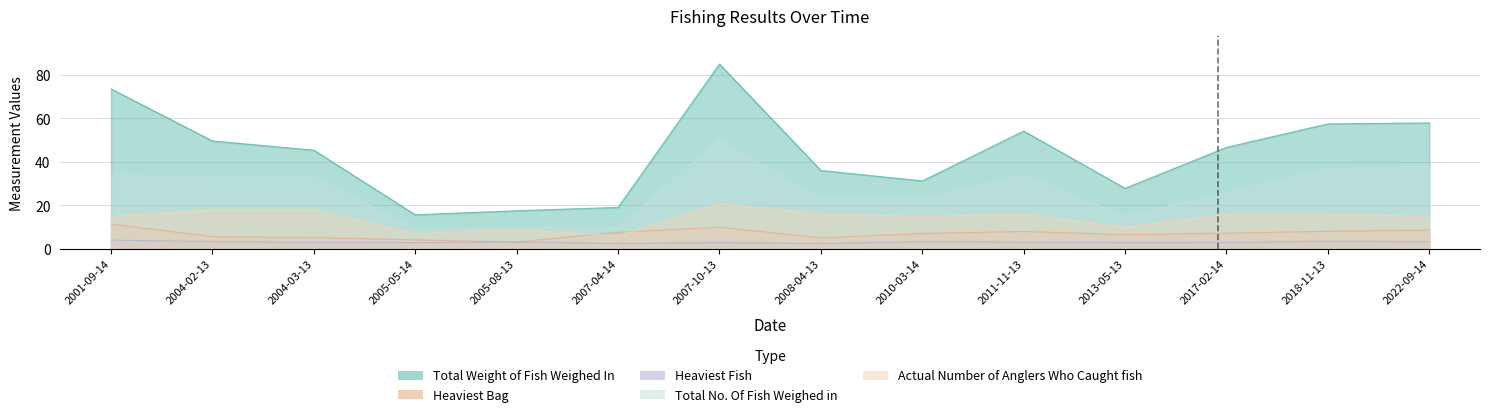

List the series in order of their peak value, lowest first.

Heaviest Fish, Heaviest Bag, Actual Number of Anglers Who Caught fish, Total No. Of Fish Weighed in, Total Weight of Fish Weighed In